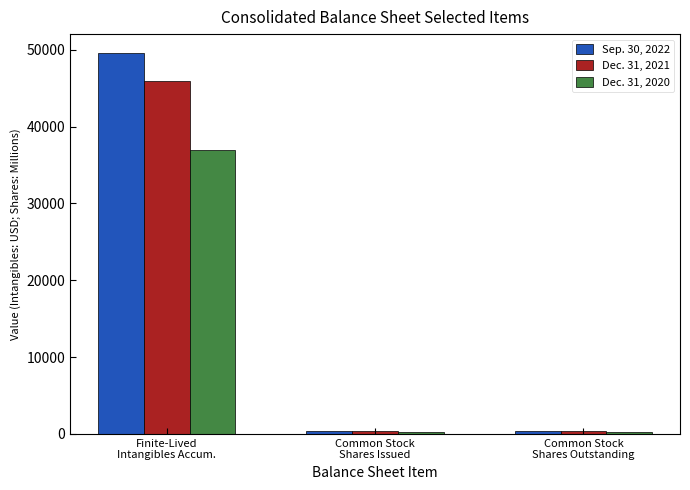

What is the spread (max minus min) of values at Common Stock
Shares Issued?

36.3